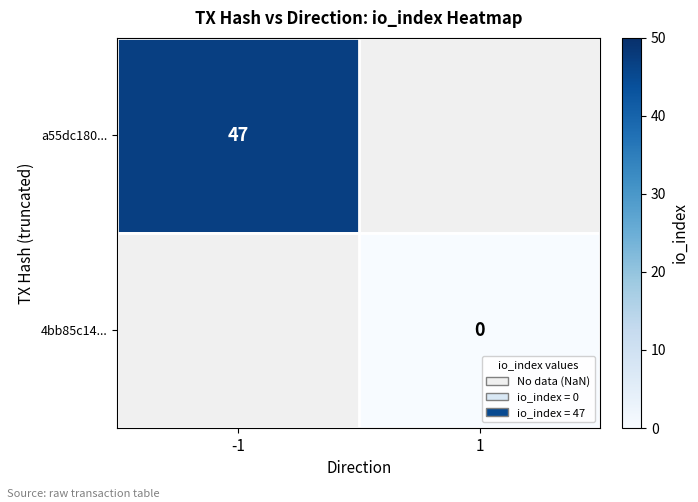

Which label corresponds to the smallest value in the chart?

1